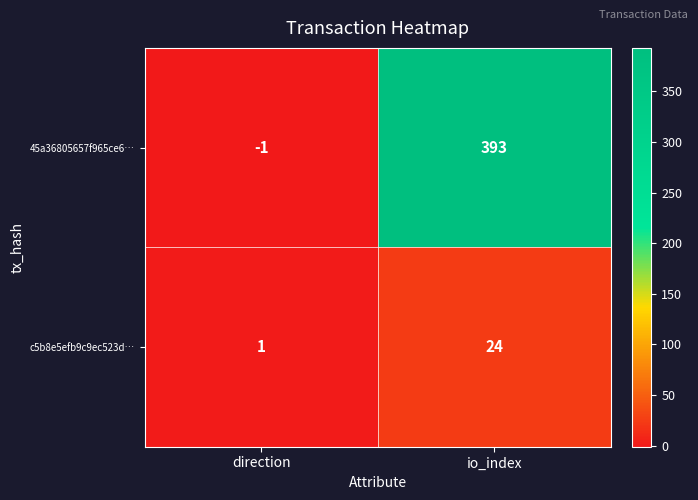

At direction, list the series in order from largest to smallest.

c5b8e5efb9c9ec523d…, 45a36805657f965ce6…